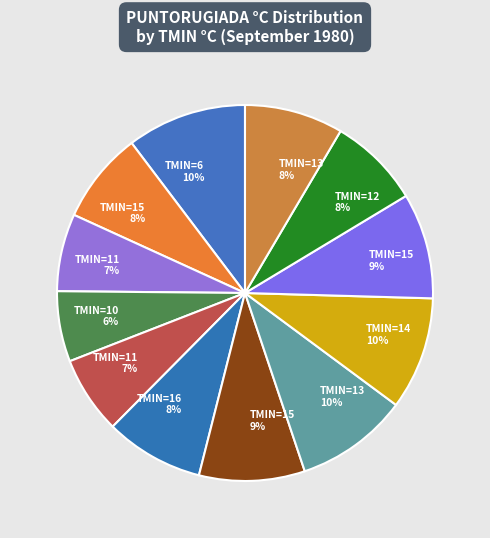

How many segments does this pie chart have?

12